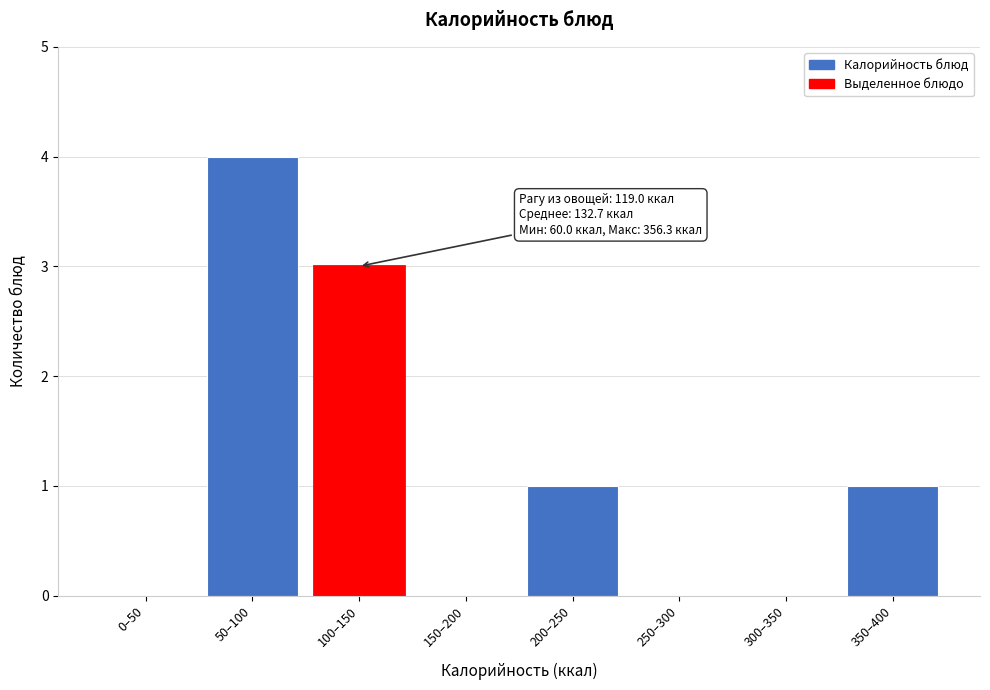

Reading left to right, transcribe all the data shown in this chart.

0–50=0	50–100=4	100–150=3	150–200=0	200–250=1	250–300=0	300–350=0	350–400=1